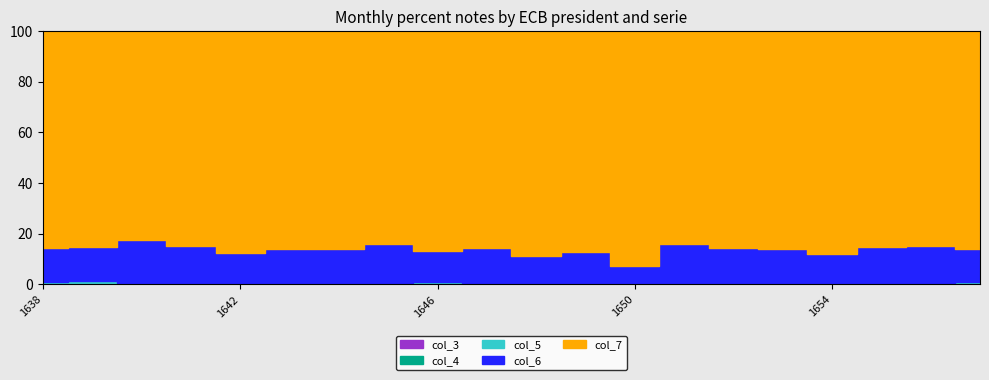

Reading left to right, transcribe all the data shown in this chart.

col_3: 1638=0	1639=0	1640=0	1641=0	1642=0	1643=0	1644=0	1645=0	1646=0	1647=0	1648=0	1649=0	1650=0	1651=0	1652=0	1653=0	1654=0	1655=0	1656=0	1657=0
col_4: 1638=0	1639=0	1640=0	1641=0	1642=0	1643=0	1644=0	1645=0	1646=0	1647=0	1648=0	1649=0	1650=0	1651=0	1652=0	1653=0	1654=0	1655=0	1656=0	1657=0
col_5: 1638=9	1639=16	1640=9	1641=7	1642=9	1643=8	1644=8	1645=6	1646=13	1647=6	1648=7	1649=6	1650=0	1651=8	1652=4	1653=4	1654=3	1655=4	1656=4	1657=9
col_6: 1638=160	1639=187	1640=228	1641=186	1642=149	1643=175	1644=174	1645=198	1646=162	1647=167	1648=116	1649=137	1650=73	1651=177	1652=157	1653=149	1654=124	1655=169	1656=168	1657=152
col_7: 1638=1014	1639=1169	1640=1101	1641=1076	1642=1098	1643=1123	1644=1135	1645=1069	1646=1159	1647=1040	1648=962	1649=969	1650=932	1651=985	1652=965	1653=956	1654=930	1655=993	1656=974	1657=994